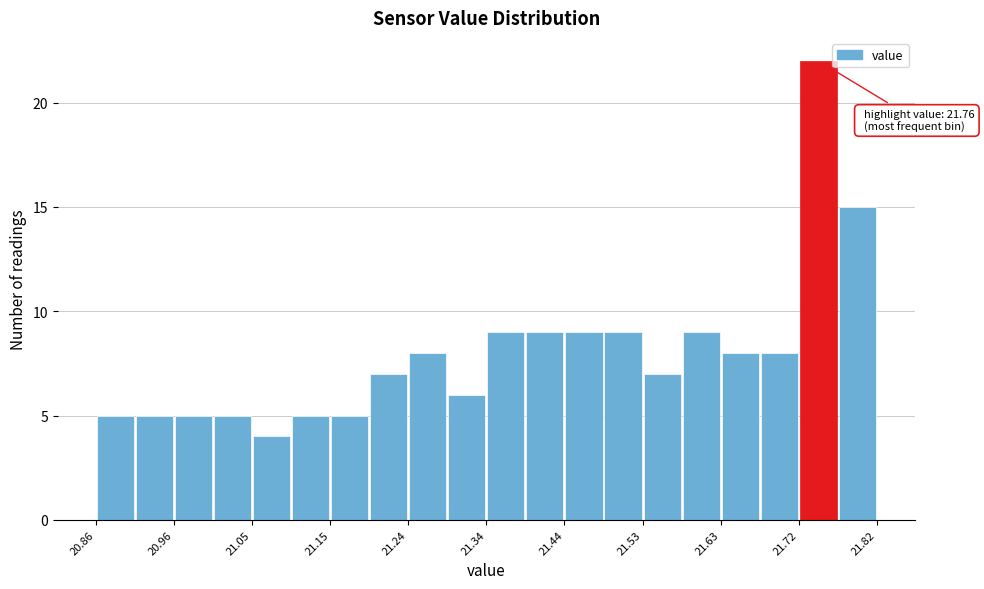

Over which range of the x-axis is the bar tallest?

21.724 to 21.772